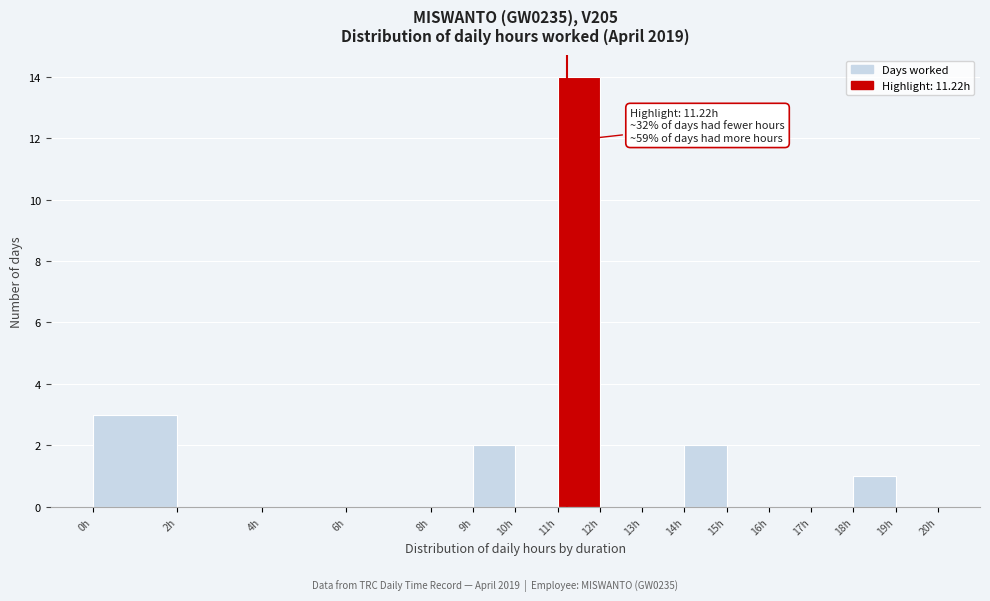

Over which range of the x-axis is the bar tallest?

11 to 12